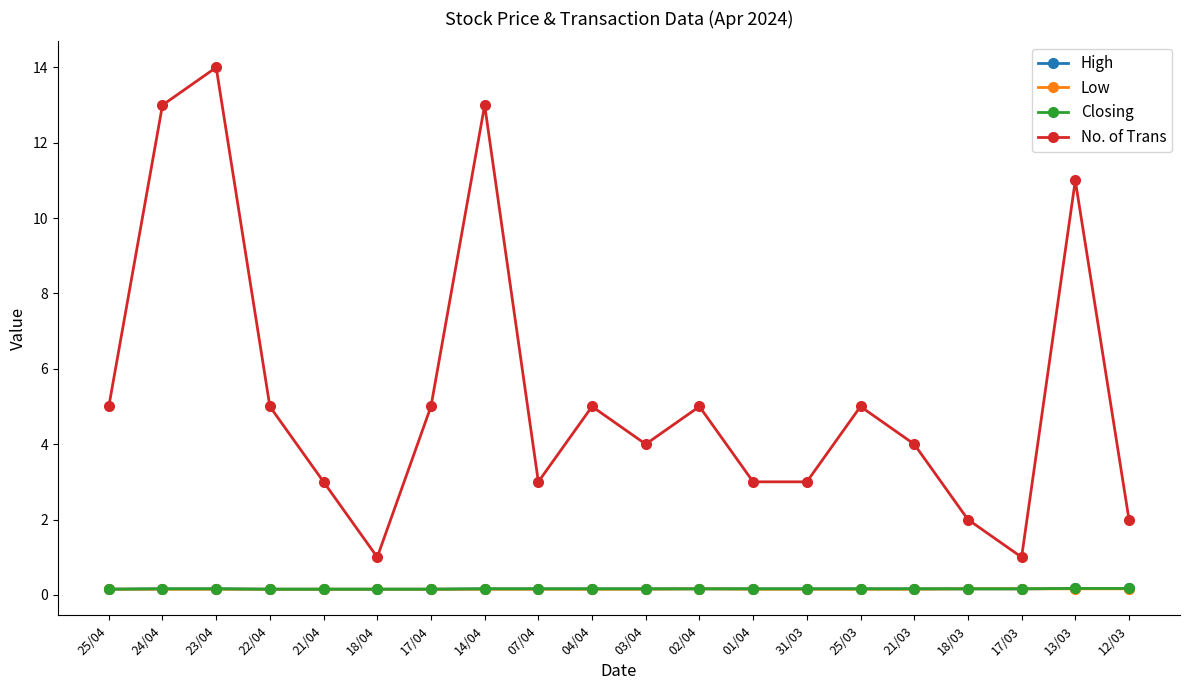

Rank the series at 07/04 from lowest to highest value.

Low, High, Closing, No. of Trans